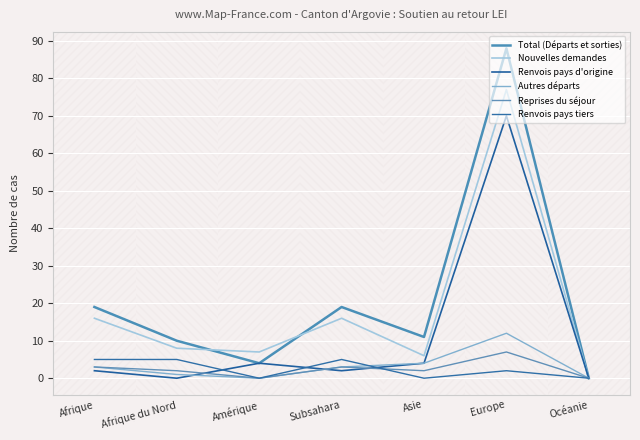

Where is the first local minimum for Renvois pays tiers?

Amérique